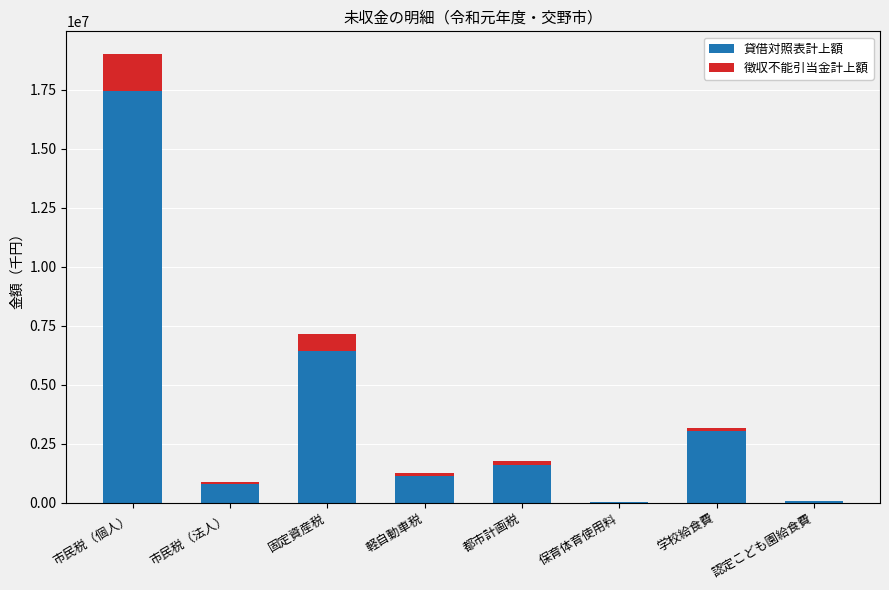

What is the total value across all series at 市民税（個人）?

19025203